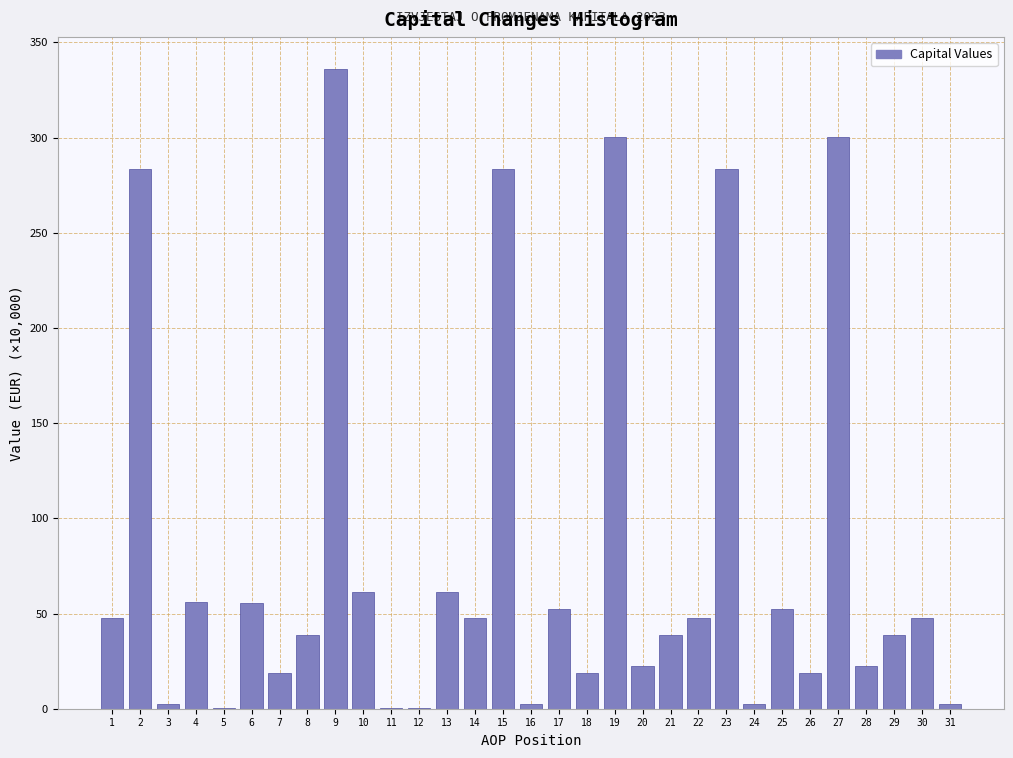

What is the sum of the values at 9 and 18?

354.8